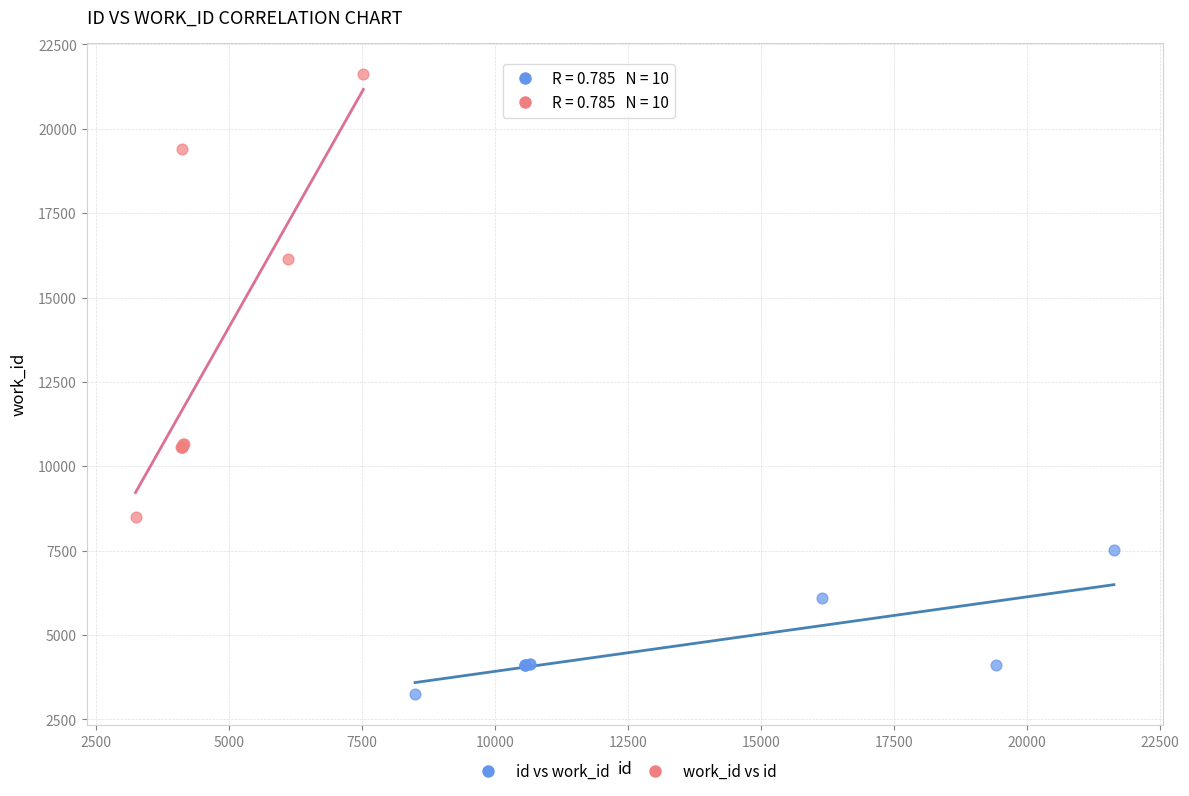

Which series reaches the maximum Y coordinate?

work_id vs id